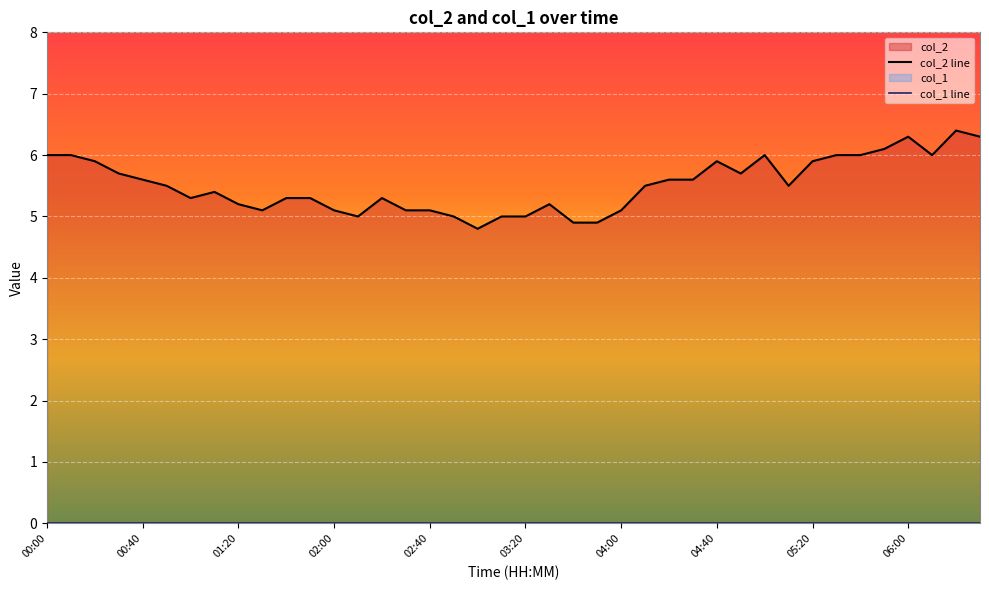

At which category does the chart reach its peak across all series?

06:20